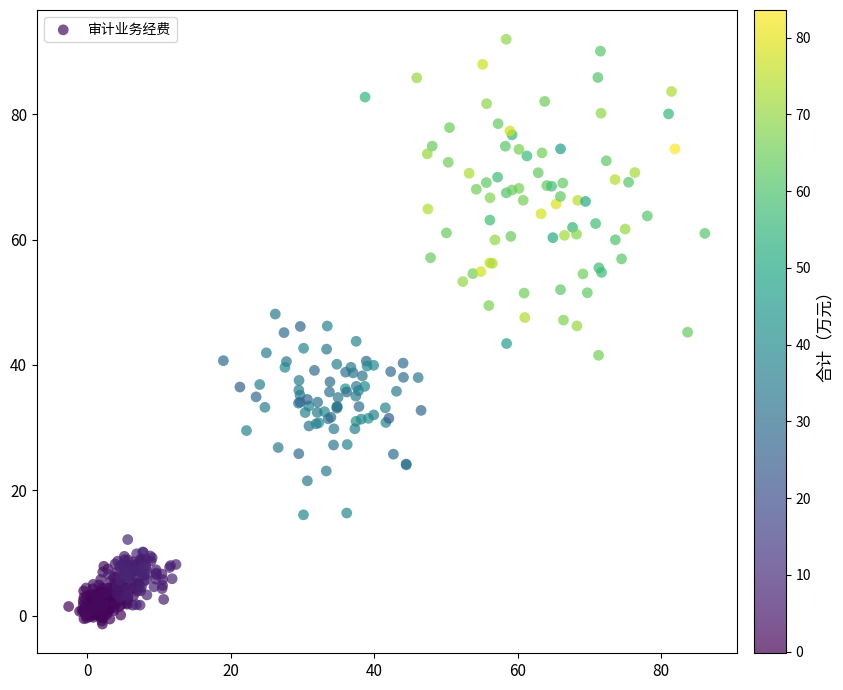

What is the range of Y values (max minus min)?

93.2